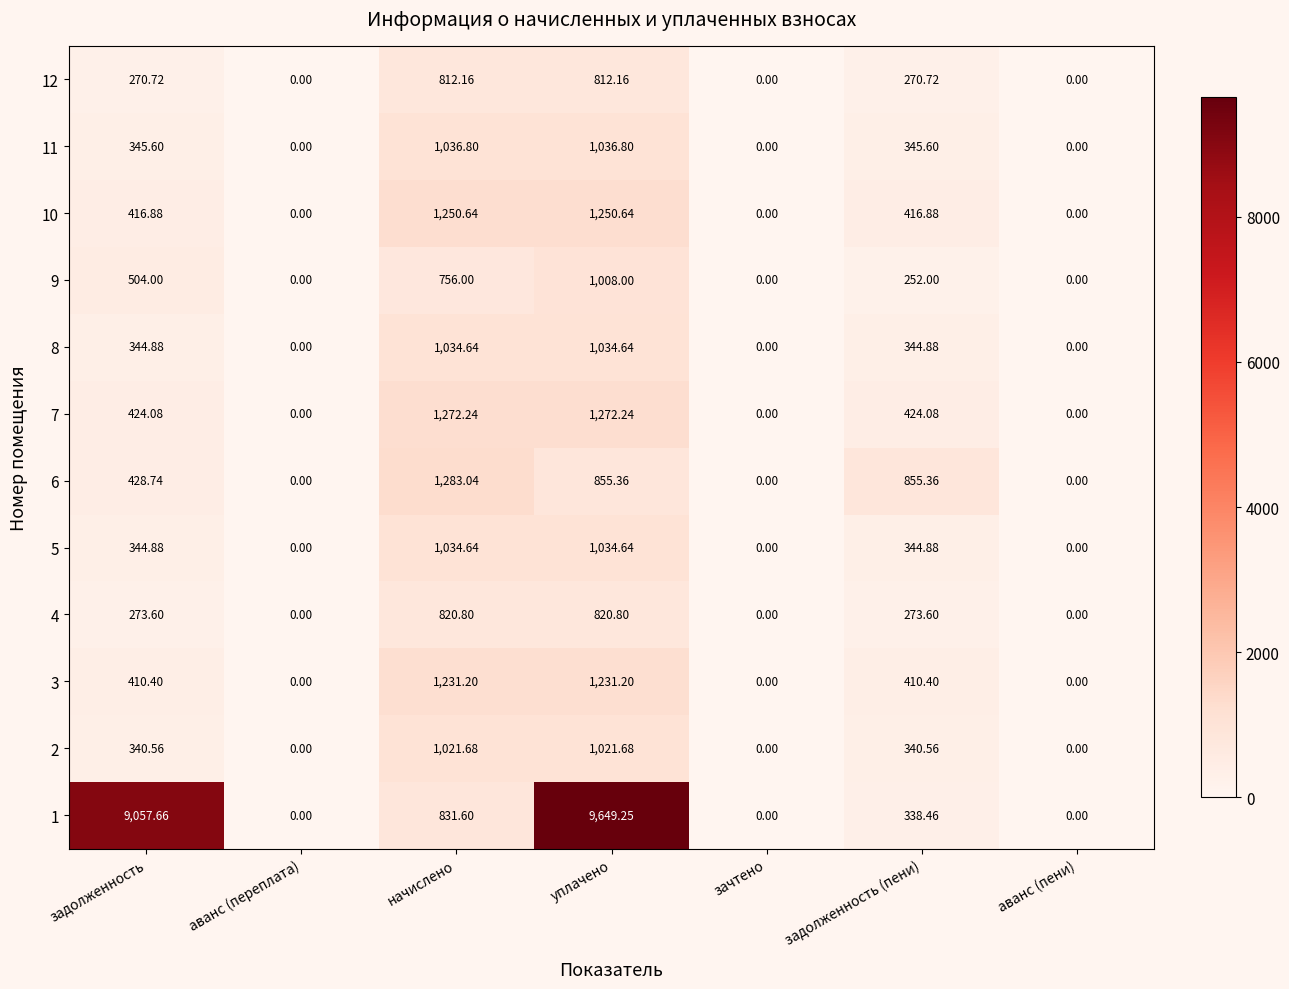

At which label does 6 first exceed 428?

задолженность